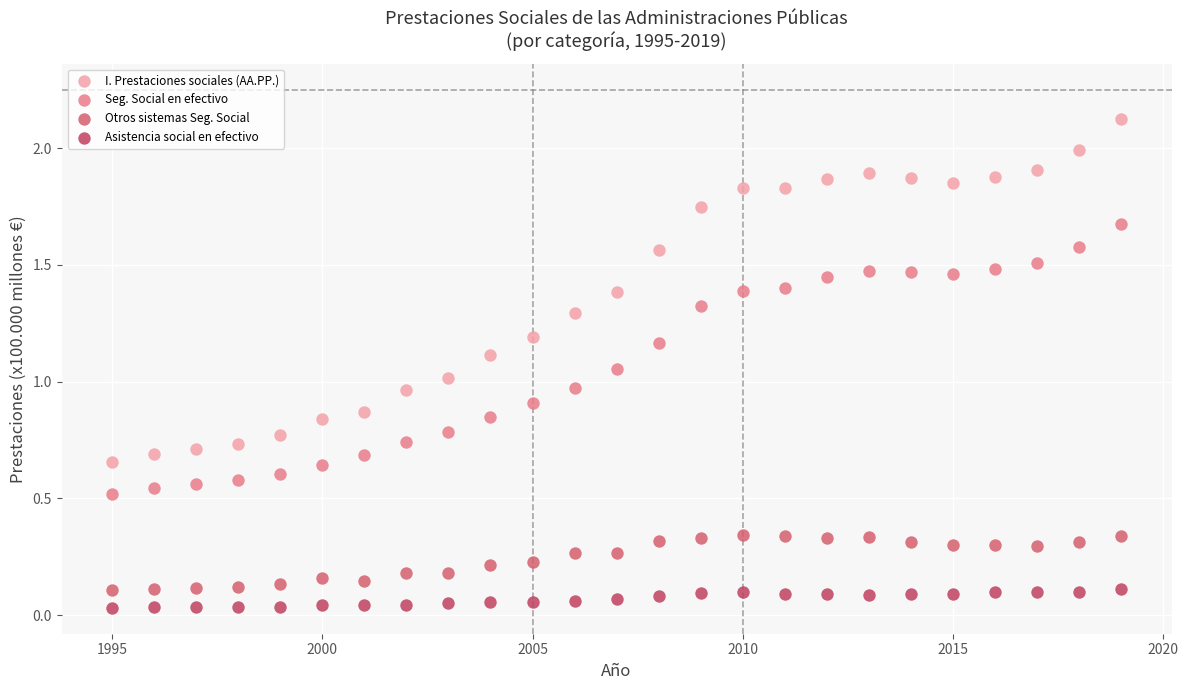

Which series reaches the maximum Y coordinate?

I. Prestaciones sociales (AA.PP.)